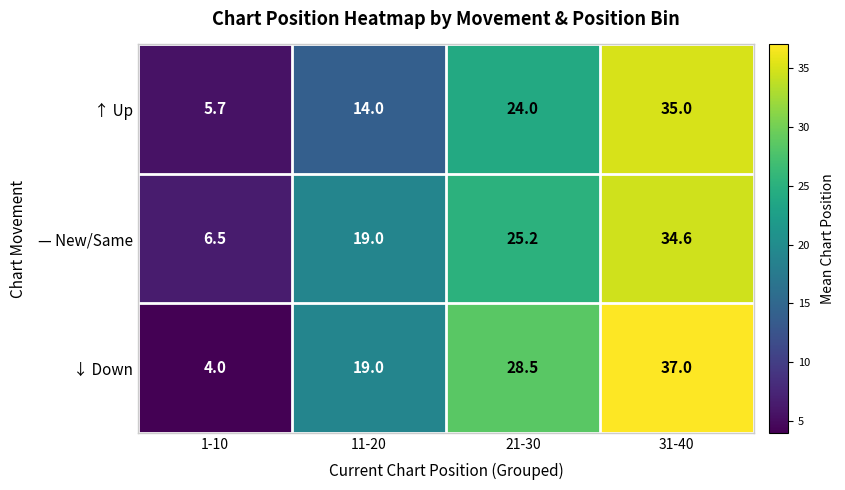

At which category is the sum across all series the highest?

31-40